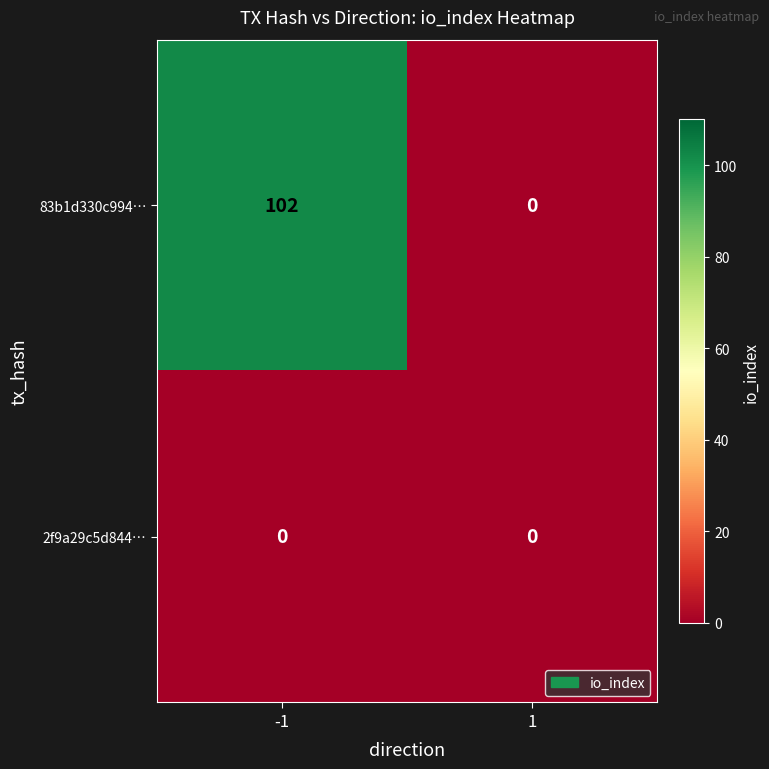

What is the total value across all series at -1?

102